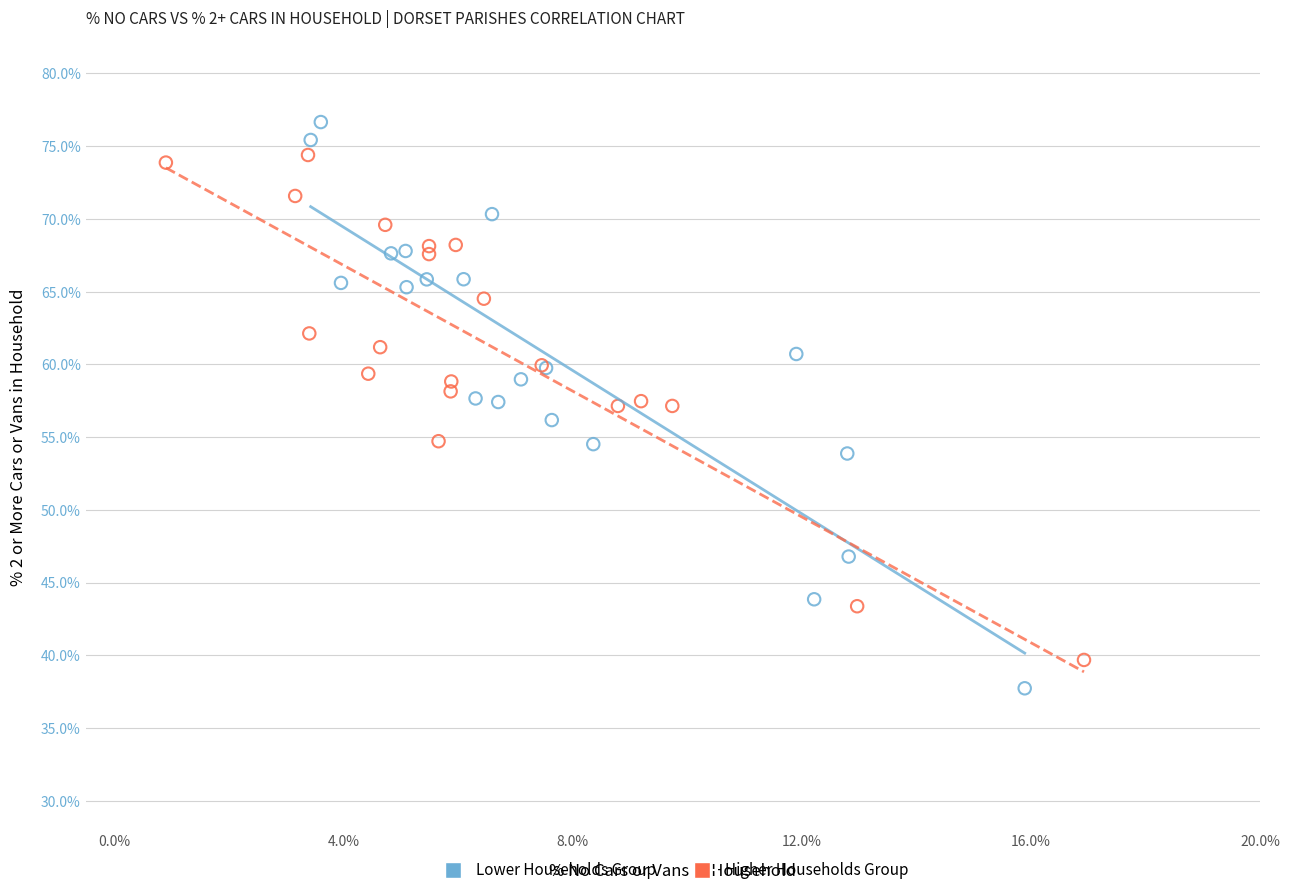

Which series has the largest Y range (max minus min)?

Lower Households Group